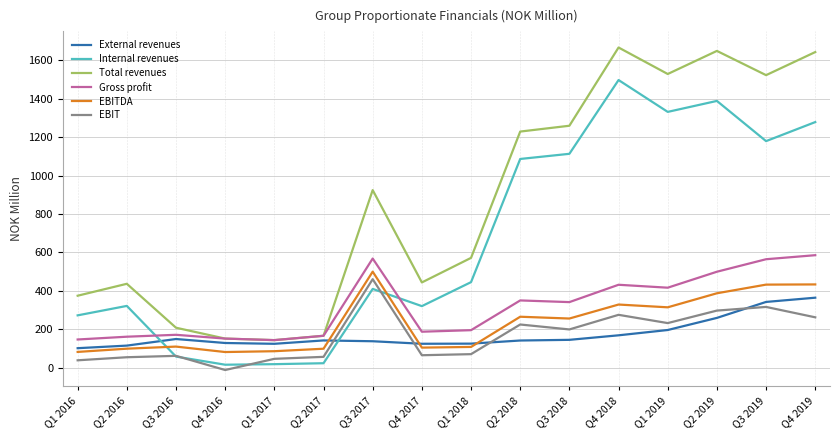

What is the difference between the highest and lowest values at Q2 2019?

1388.0